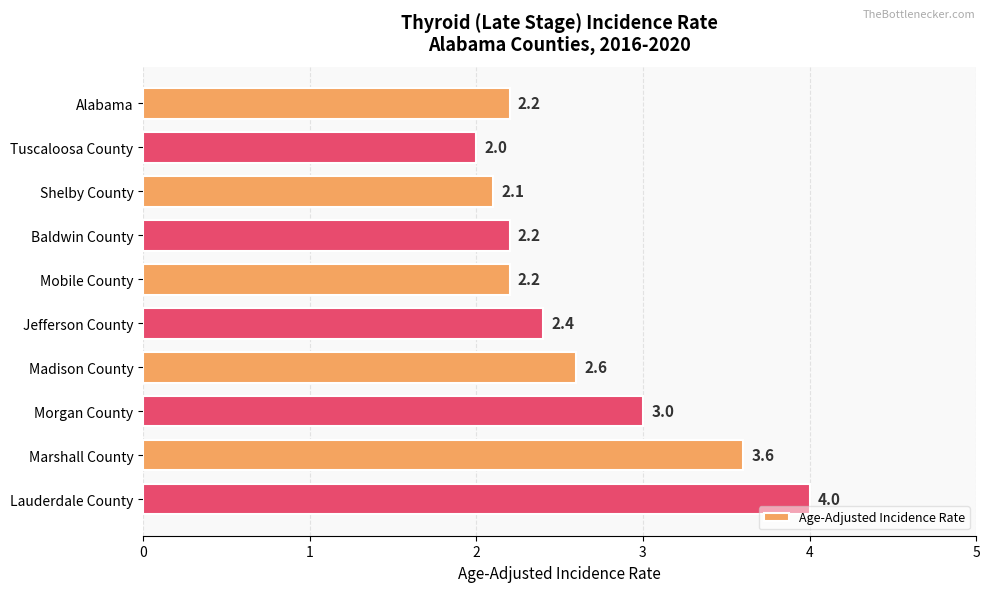

What is the label of the 2nd bar from the top?

Tuscaloosa County